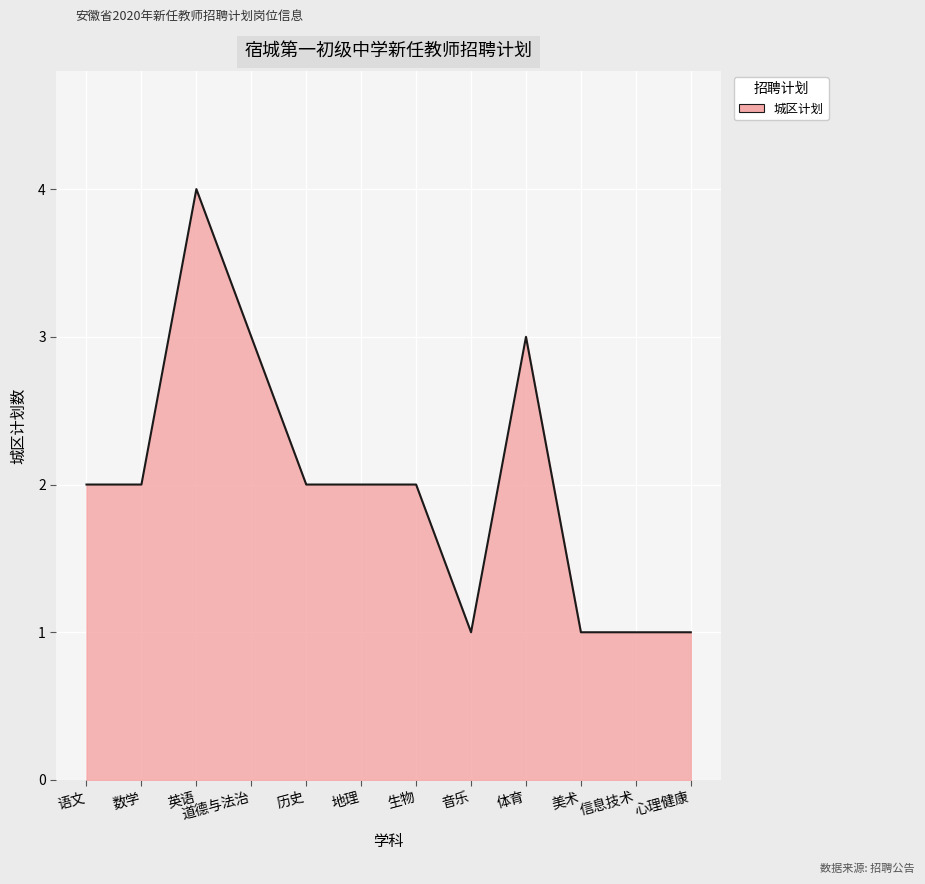

Read the value at 道德与法治.

3